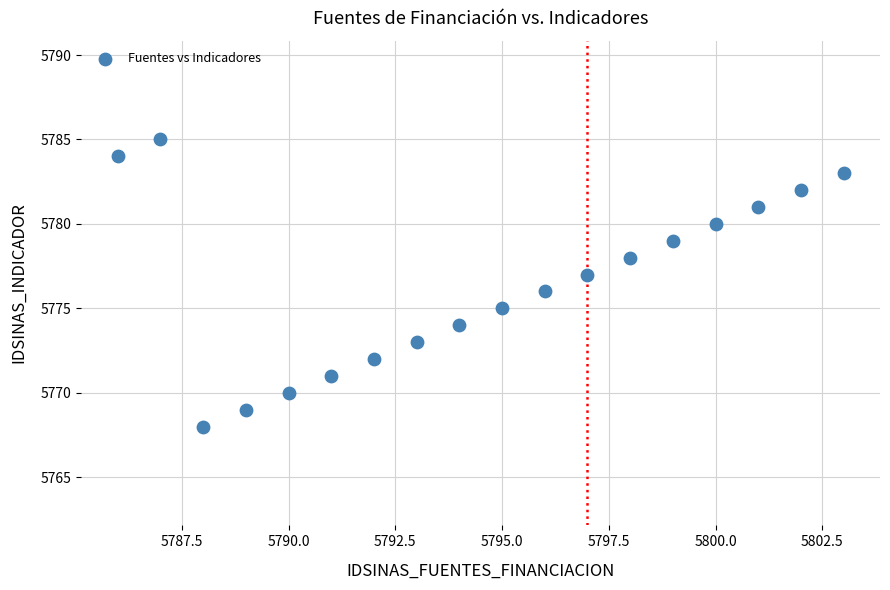

What is the range of X values (max minus min)?

17